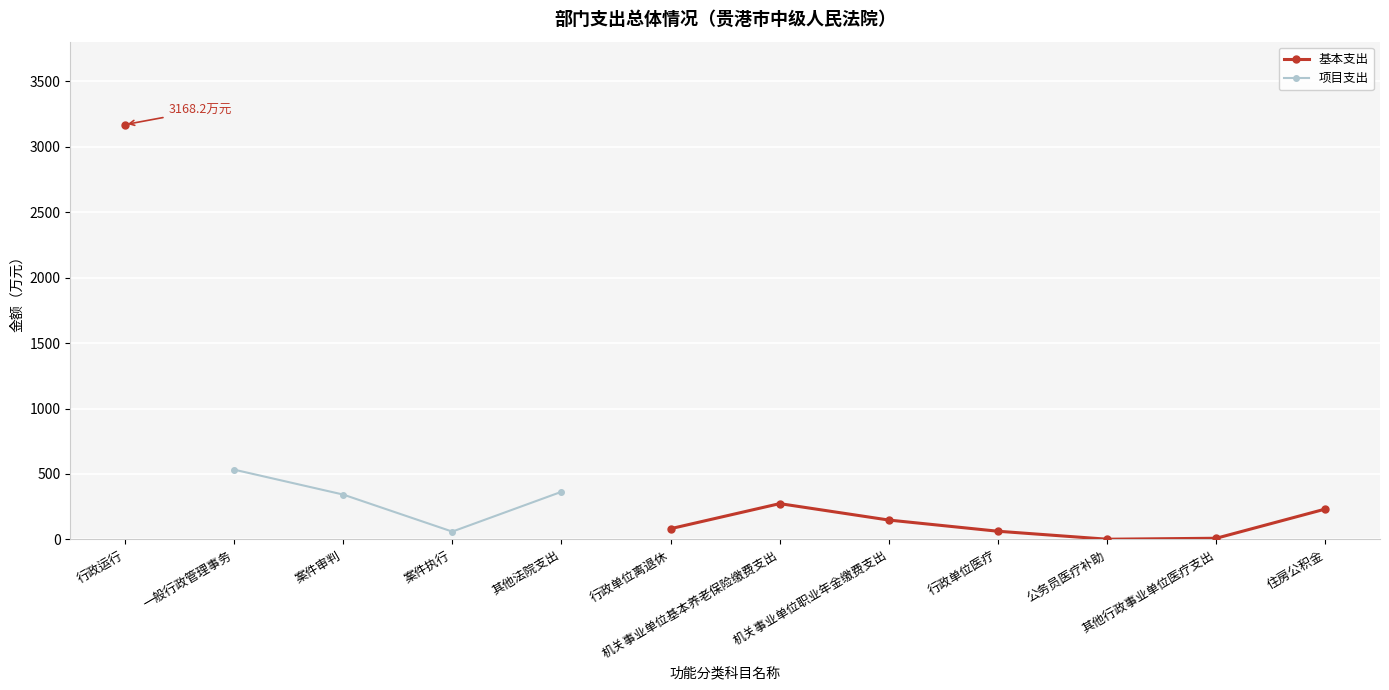

At which category does the chart reach its minimum across all series?

公务员医疗补助